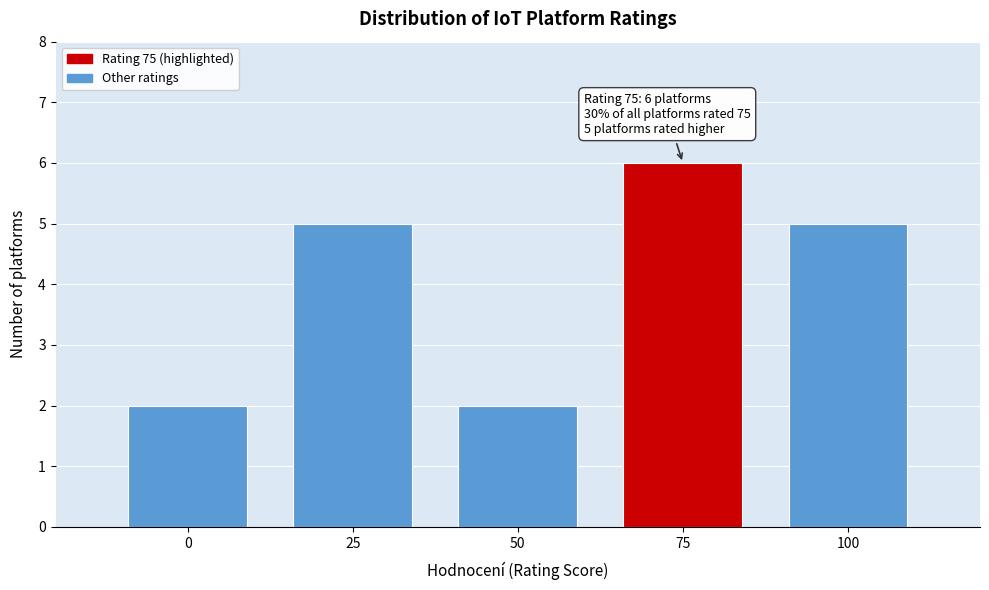

Reading left to right, list all the values displayed in this chart.

0=2	25=5	50=2	75=6	100=5